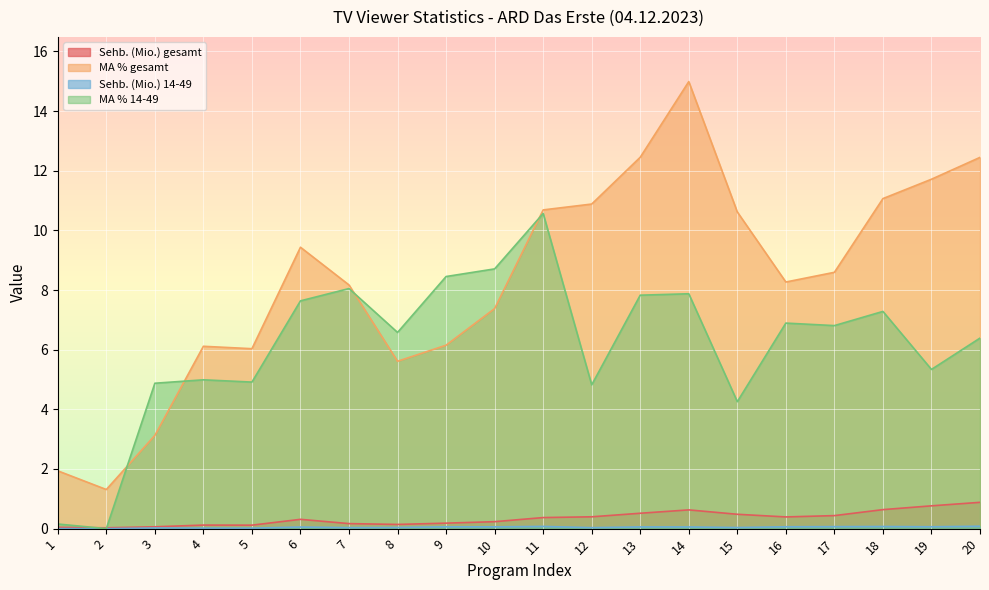

True or false: MA % 14-49 and MA % gesamt intersect in this chart.

True